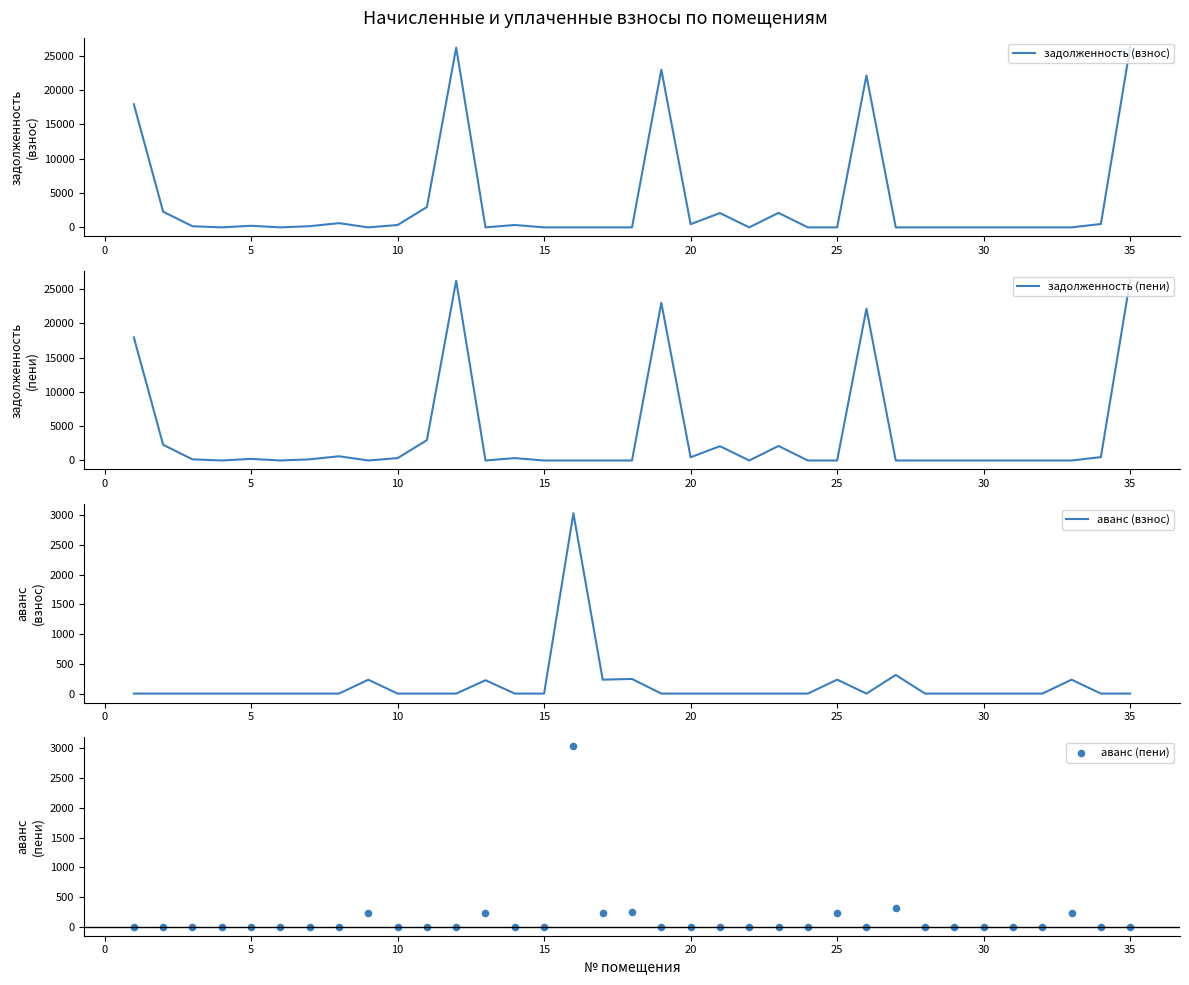

The value of аванс (взнос) at 20 is 0.0. True or false?

True